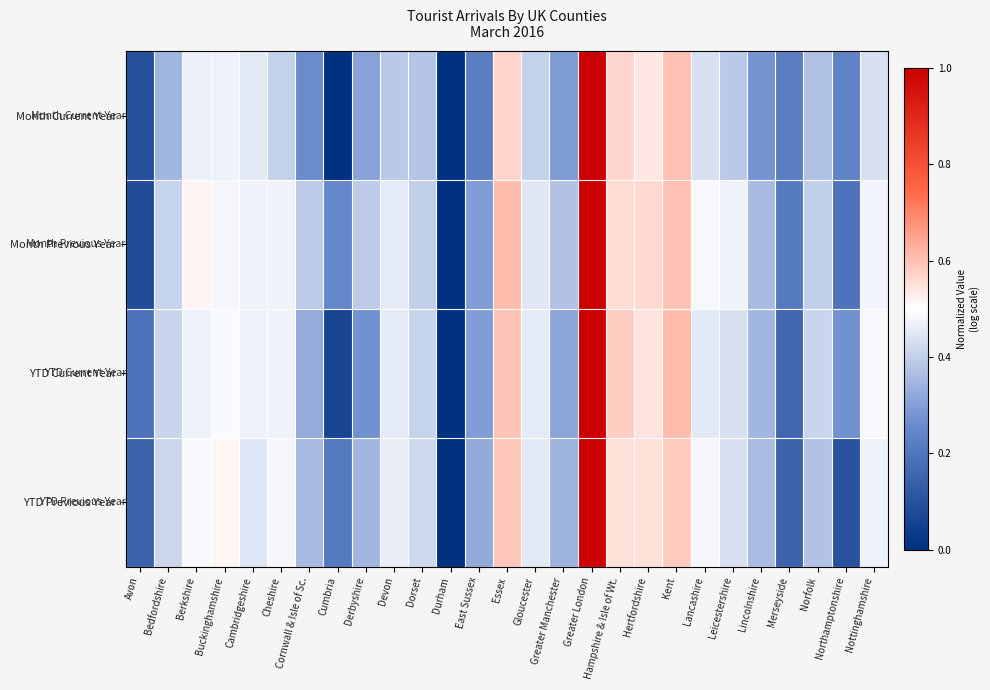

At Durham, list the series in order from smallest to largest.

Month Current Year, Month Previous Year, YTD Current Year, YTD Previous Year